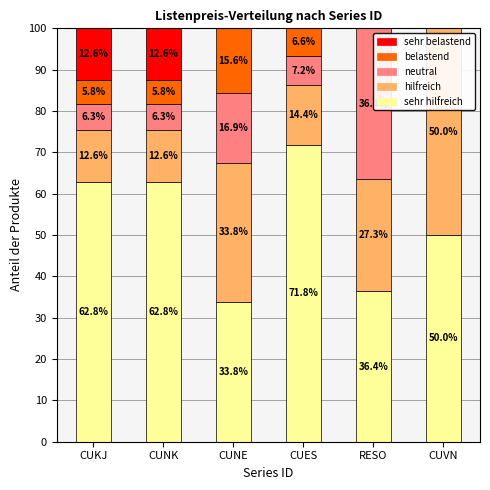

What is the total value across all series at CUNE?

100.0